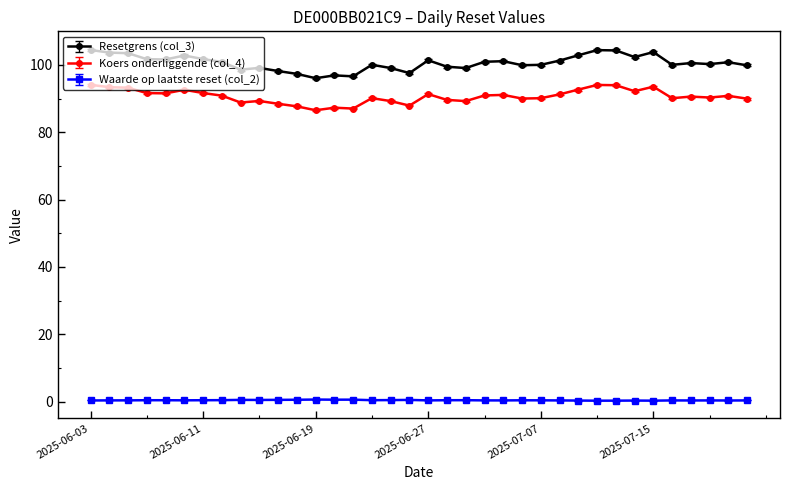

True or false: Resetgrens (col_3) has more than 2 points higher than both neighbors.

True